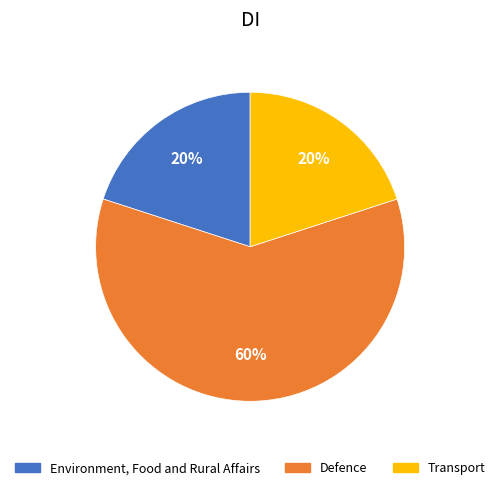

To the nearest percent, what is the difference between the largest and smallest slice percentages?

40%